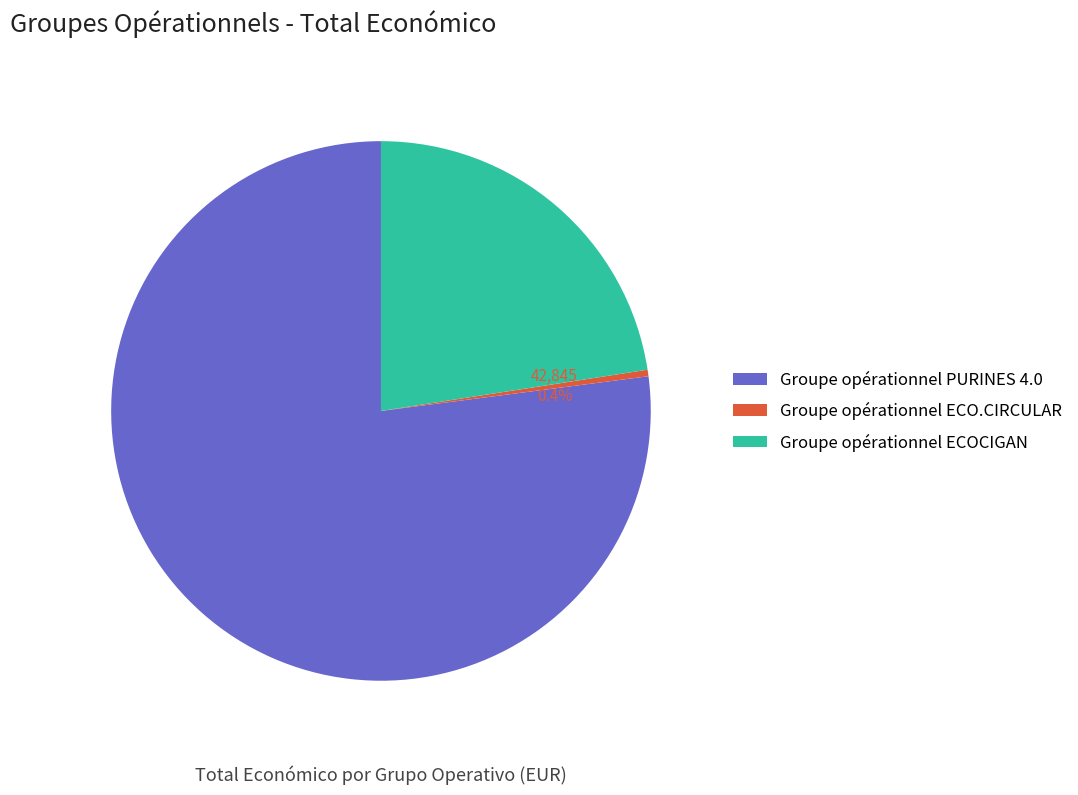

Rank the categories by value from lowest to highest.

Groupe opérationnel ECO.CIRCULAR, Groupe opérationnel ECOCIGAN, Groupe opérationnel PURINES 4.0